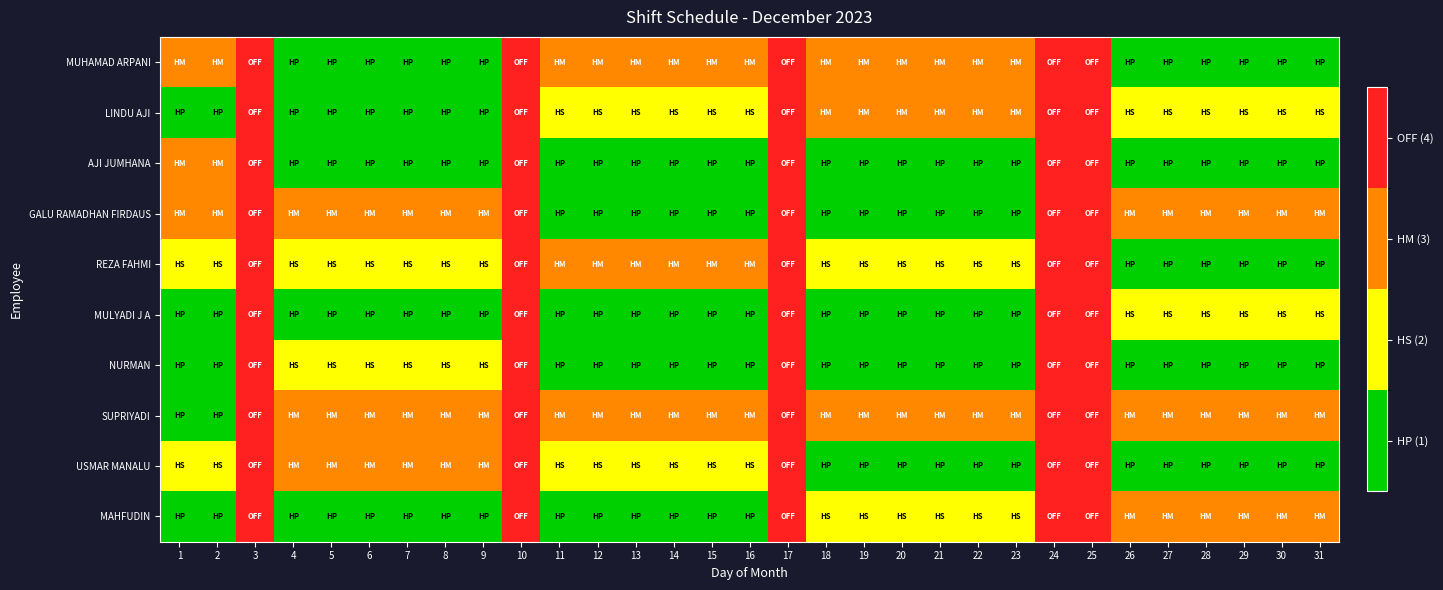

Rank the series at 27 from highest to lowest value.

GALU RAMADHAN FIRDAUS, SUPRIYADI, MAHFUDIN, LINDU AJI, MULYADI J A, MUHAMAD ARPANI, AJI JUMHANA, REZA FAHMI, NURMAN, USMAR MANALU